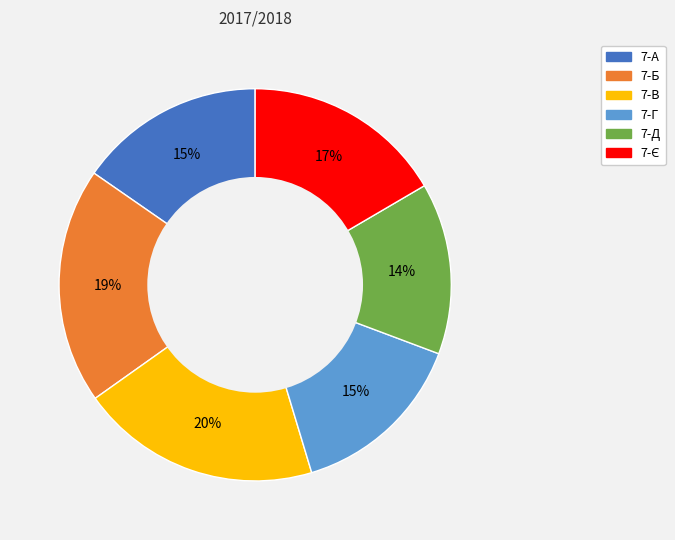

Is the sum of 7-Б and 7-А greater than half?

No